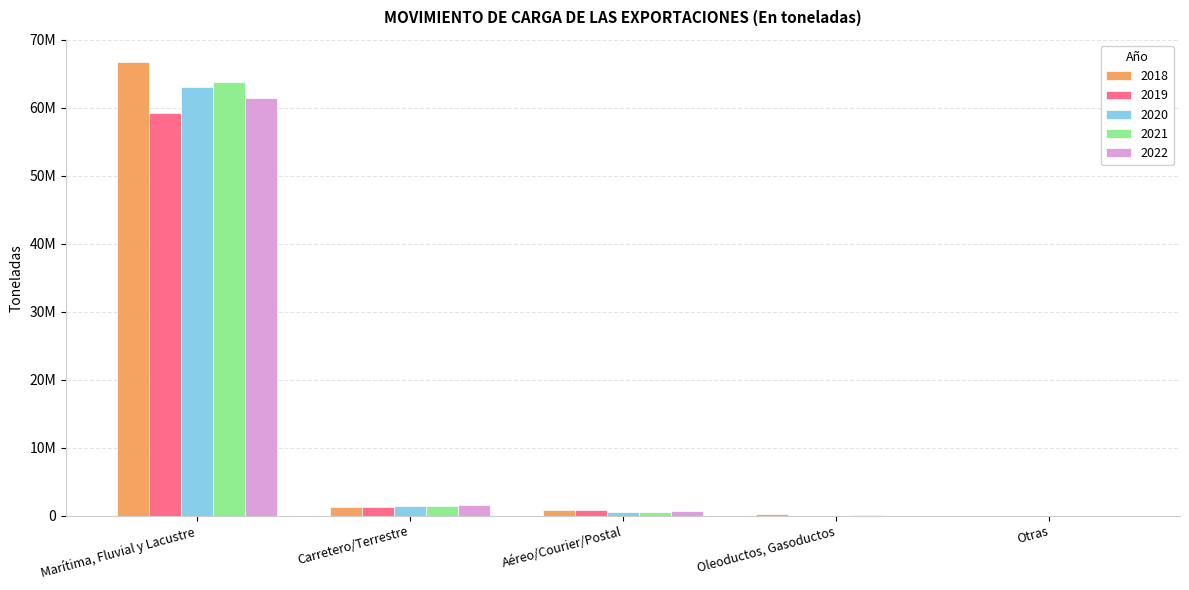

What are all the series names shown in the legend?

2018, 2019, 2020, 2021, 2022